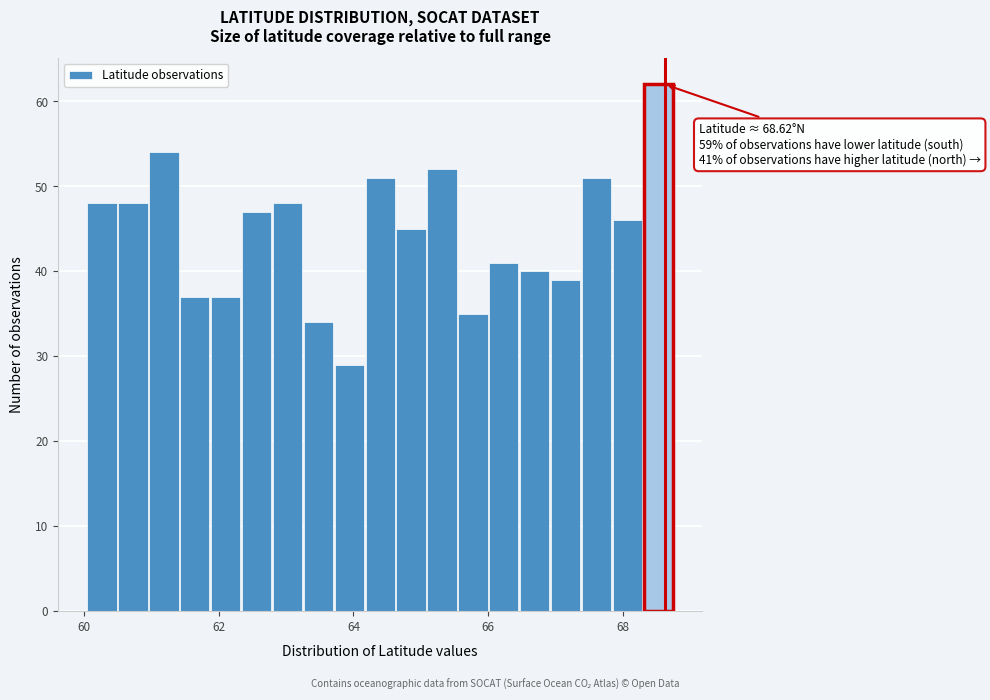

Around what value on the x-axis is the tallest bar? Give the approximate position of its centre, as read against the axis.

68.6